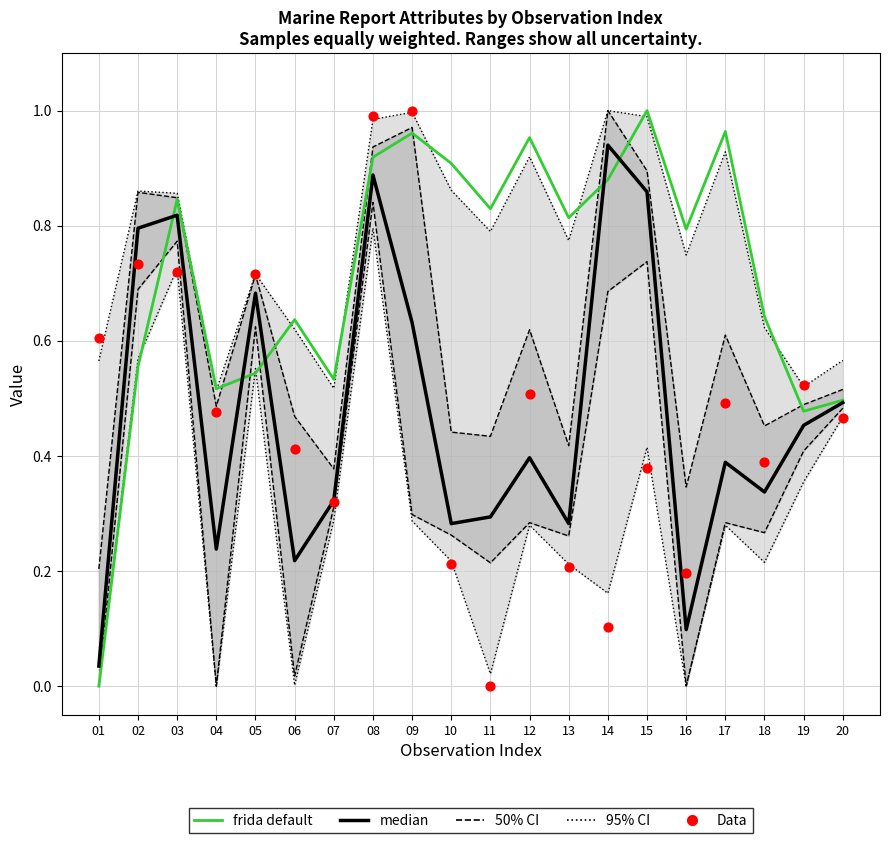

At which category is the sum across all series the highest?

08